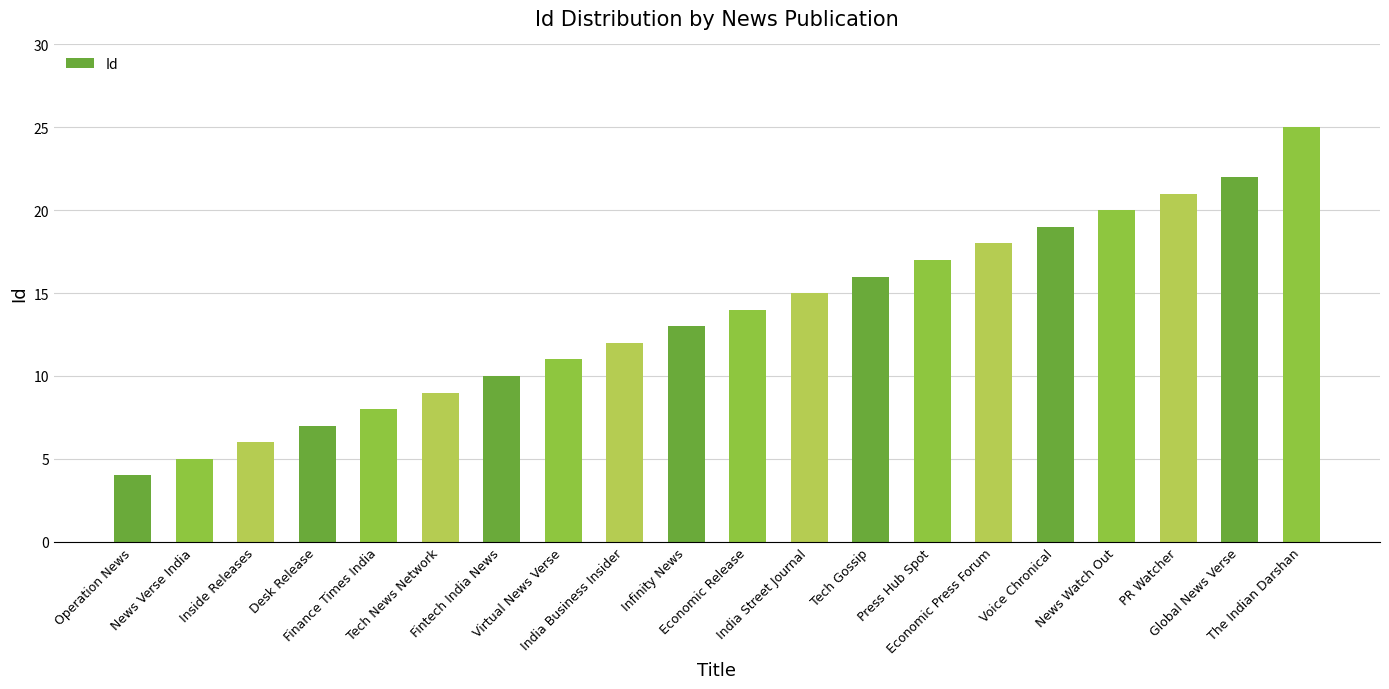

Does the chart contain any negative values?

No